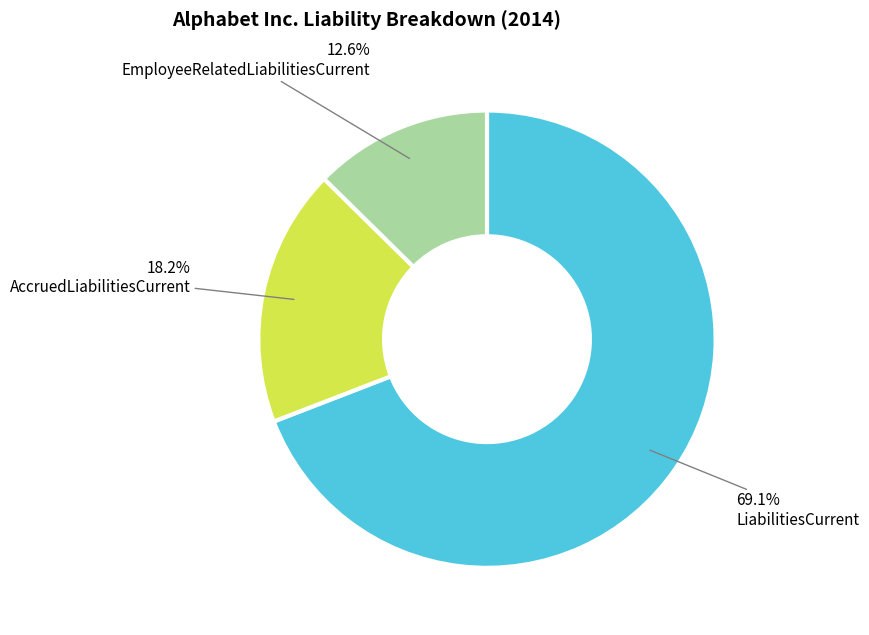

Combined, what portion of the pie is LiabilitiesCurrent and AccruedLiabilitiesCurrent?

87.4%